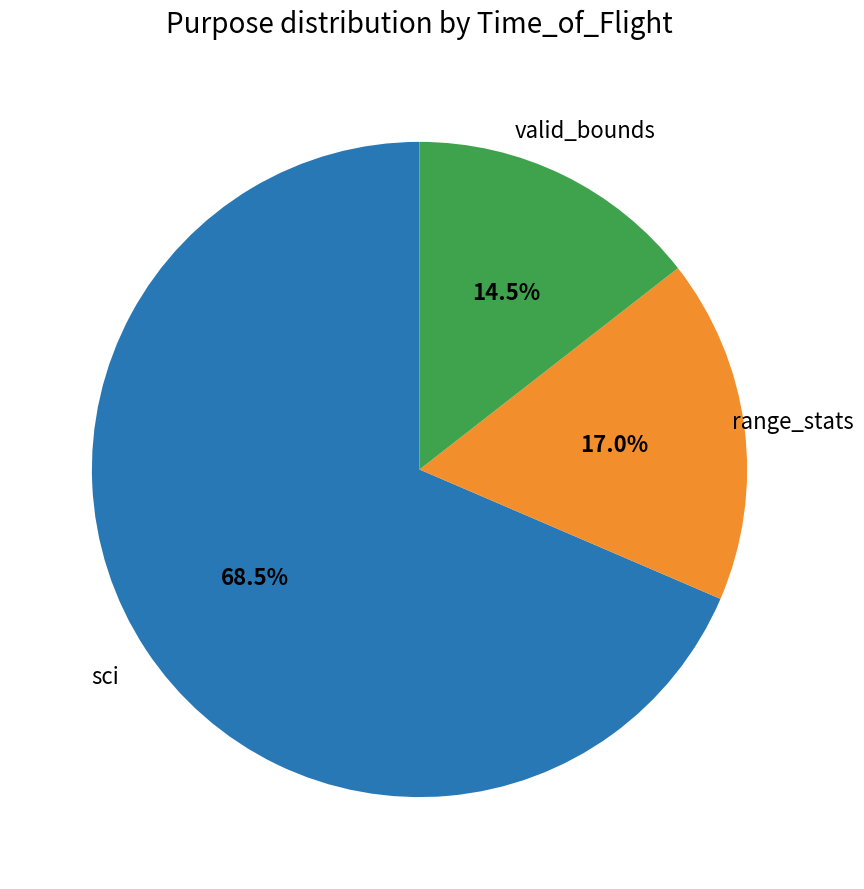

Does any single category account for the majority?

Yes